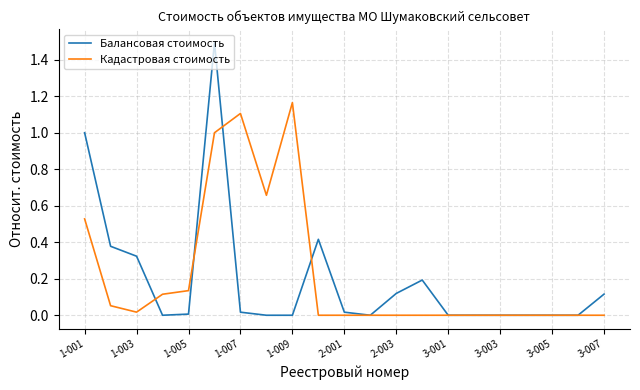

Rank the series by their maximum value, from highest to lowest.

Балансовая стоимость, Кадастровая стоимость